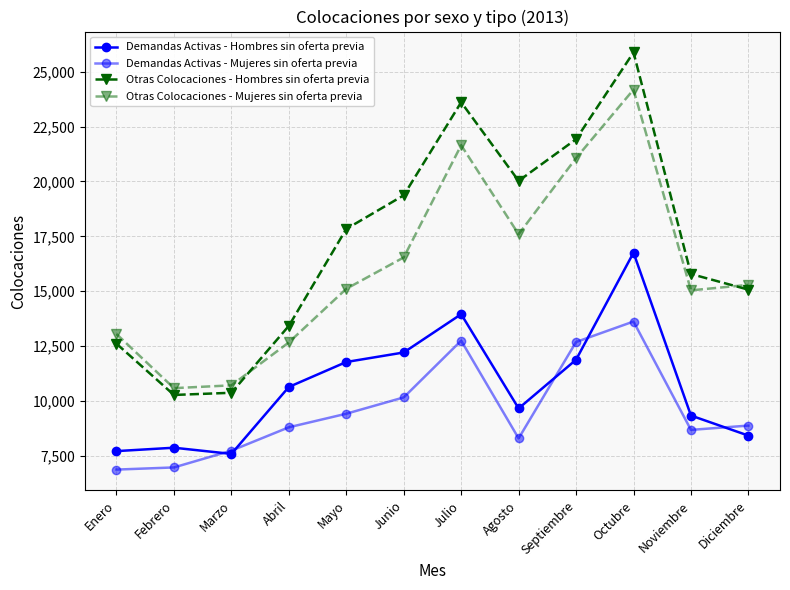

Which label corresponds to the largest value in the chart?

Octubre